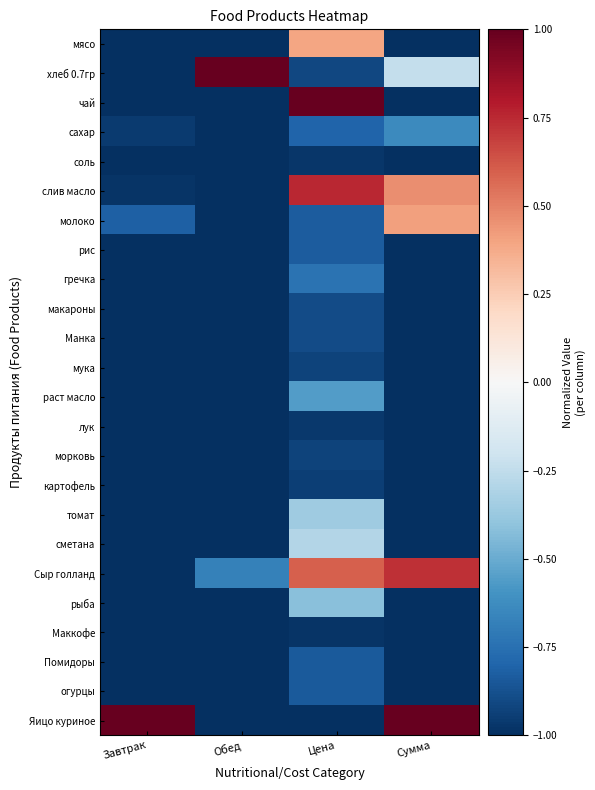

Rank the series by their maximum value, from highest to lowest.

хлеб 0.7гр, чай, Яицо куриное, слив масло, Сыр голланд, молоко, мясо, сметана, томат, рыба, раст масло, сахар, гречка, рис, Помидоры, огурцы, макароны, Манка, морковь, мука, картофель, лук, соль, Маккофе